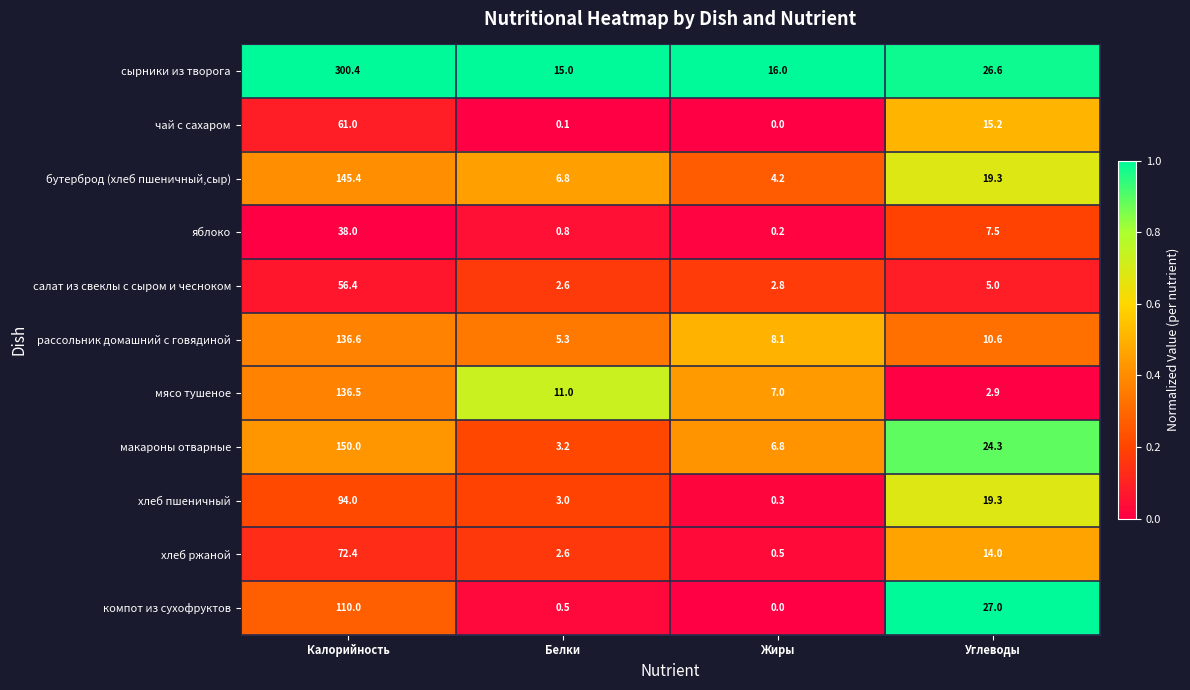

How many categories are shown in the chart?

4